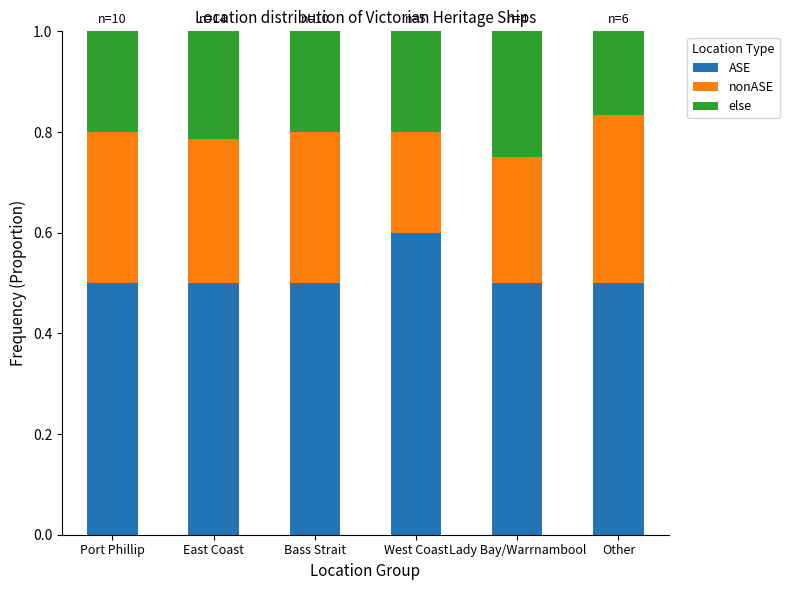

What is the total value across all series at Port Phillip?

1.0